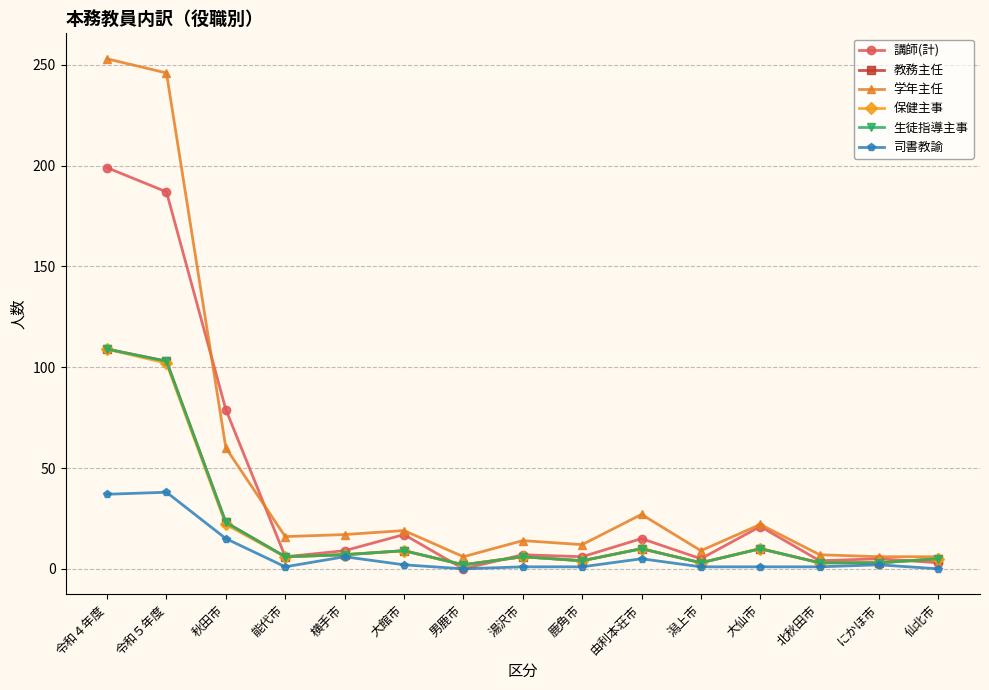

The value of 教務主任 at 令和５年度 is 139. True or false?

False